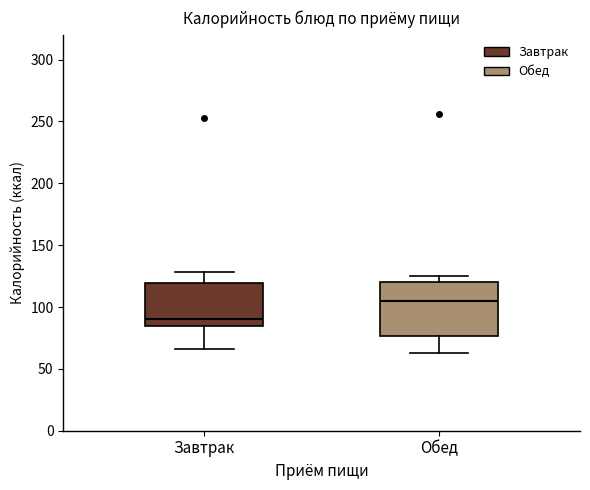

Reading left to right, transcribe this box plot: for each box, give where its median line is, the range the box spans, and where its two whiskers end, as read against the y-axis. The values are not printed on the chart, so give them approximately, as read against the axis.

Завтрак: median 90, box 85 to 120, whiskers 65 to 130
Обед: median 105, box 75 to 120, whiskers 65 to 125